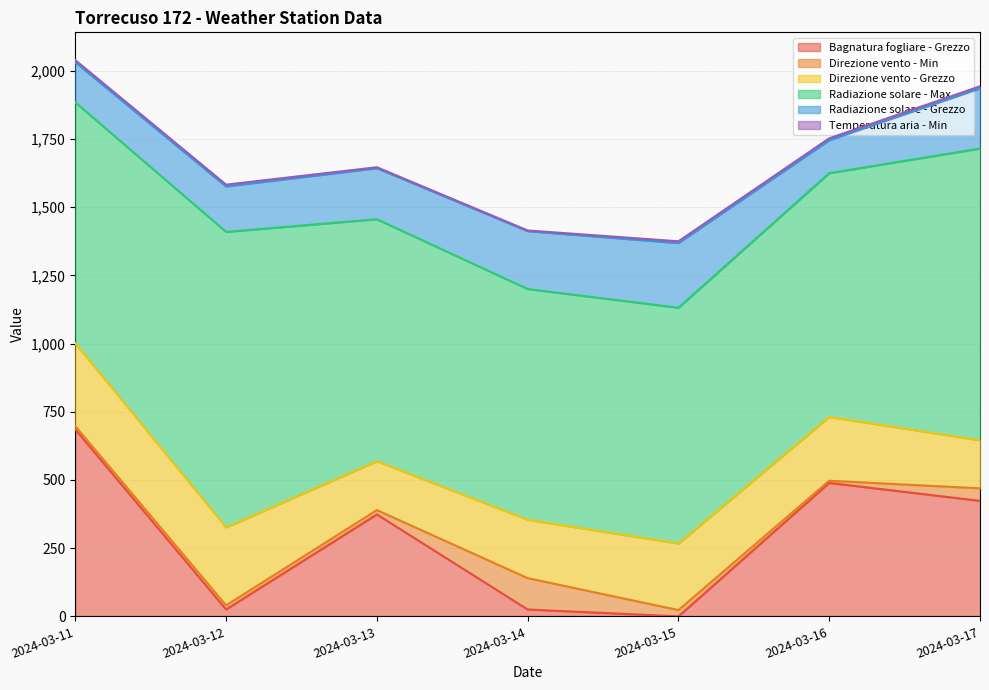

Which has a higher value, 2024-03-14 or 2024-03-15?

2024-03-14